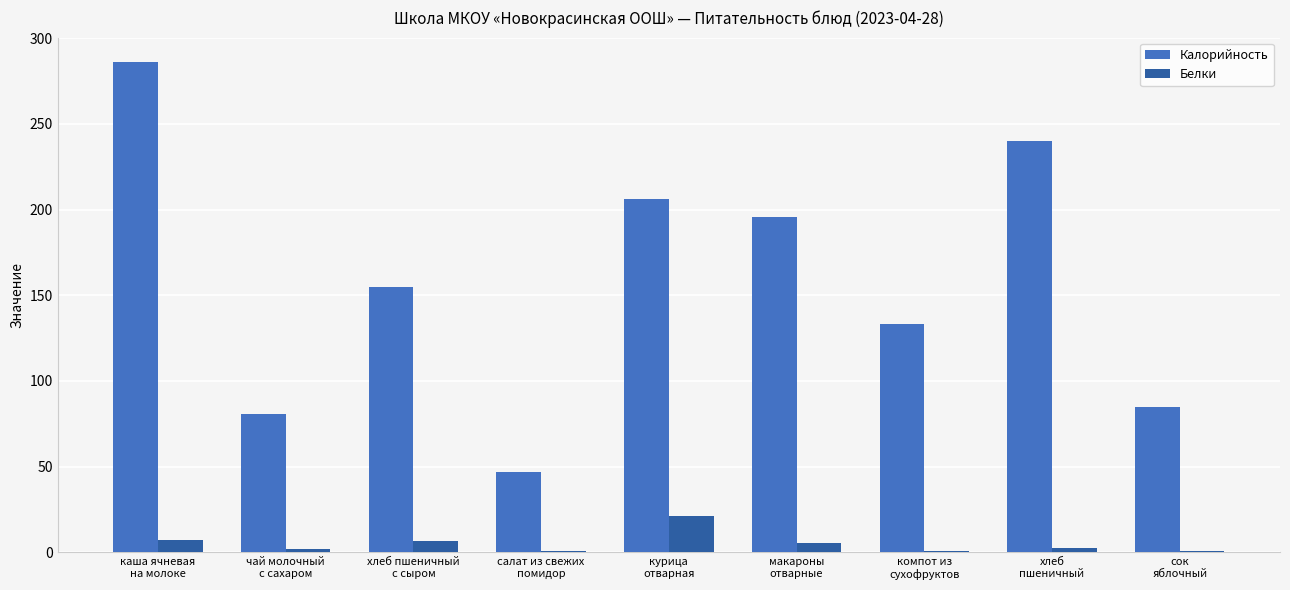

Which series has the largest range (max minus min)?

Калорийность